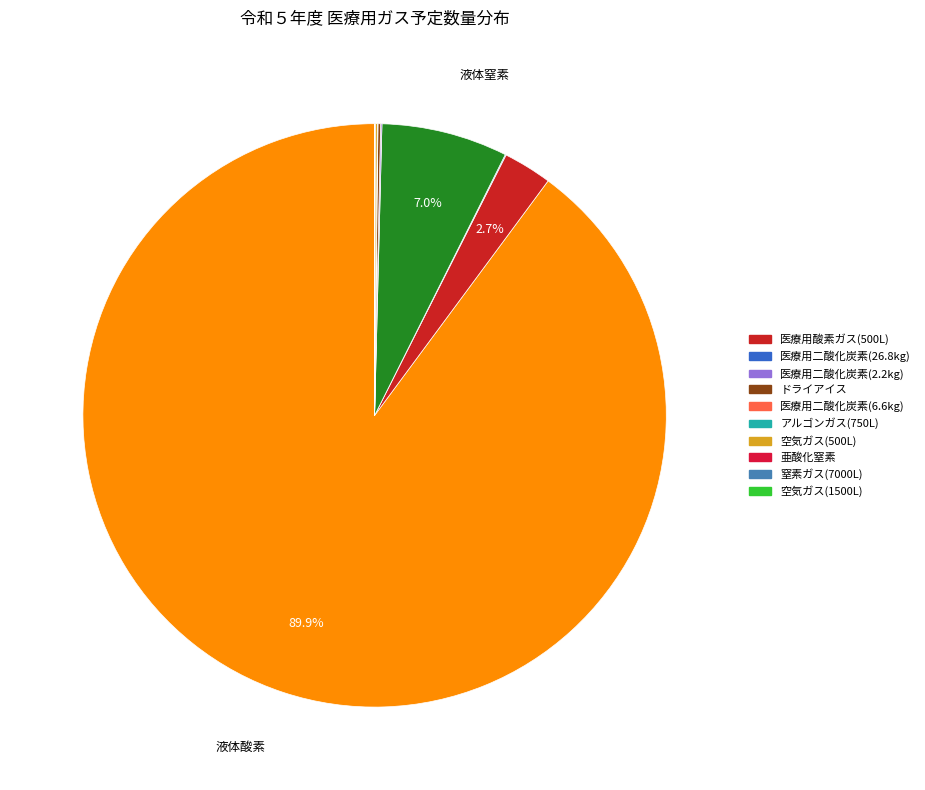

Rank the categories by value from highest to lowest.

液体酸素, 液体窒素, 医療用酸素ガス(500L), ドライアイス, 空気ガス(500L), 医療用二酸化炭素(2.2kg), 医療用二酸化炭素(26.8kg), 医療用二酸化炭素(6.6kg), 亜酸化窒素, 窒素ガス(7000L), 空気ガス(1500L), アルゴンガス(750L)